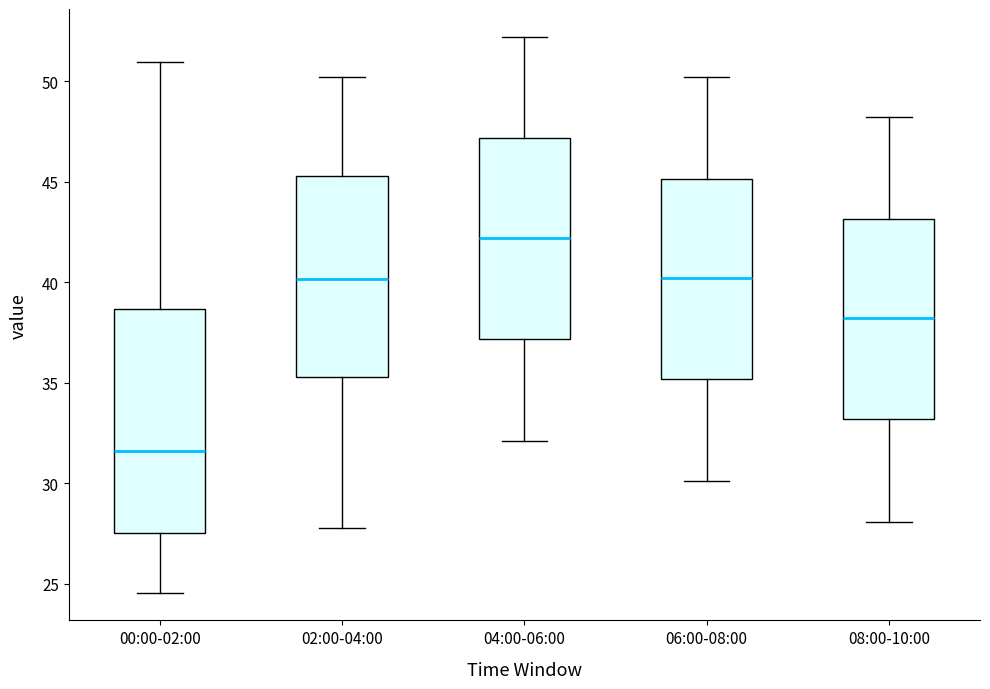

Reading left to right, read every box against the y-axis: the position of its median line, the range the box covers, and the ends of its whiskers. The values are not printed on the chart, so give them approximately, as read against the axis.

00:00-02:00: median 31.5, box 27.5 to 38.5, whiskers 24.5 to 51.0
02:00-04:00: median 40.0, box 35.5 to 45.5, whiskers 28.0 to 50.0
04:00-06:00: median 42.0, box 37.0 to 47.0, whiskers 32.0 to 52.0
06:00-08:00: median 40.0, box 35.0 to 45.0, whiskers 30.0 to 50.0
08:00-10:00: median 38.0, box 33.0 to 43.0, whiskers 28.0 to 48.0